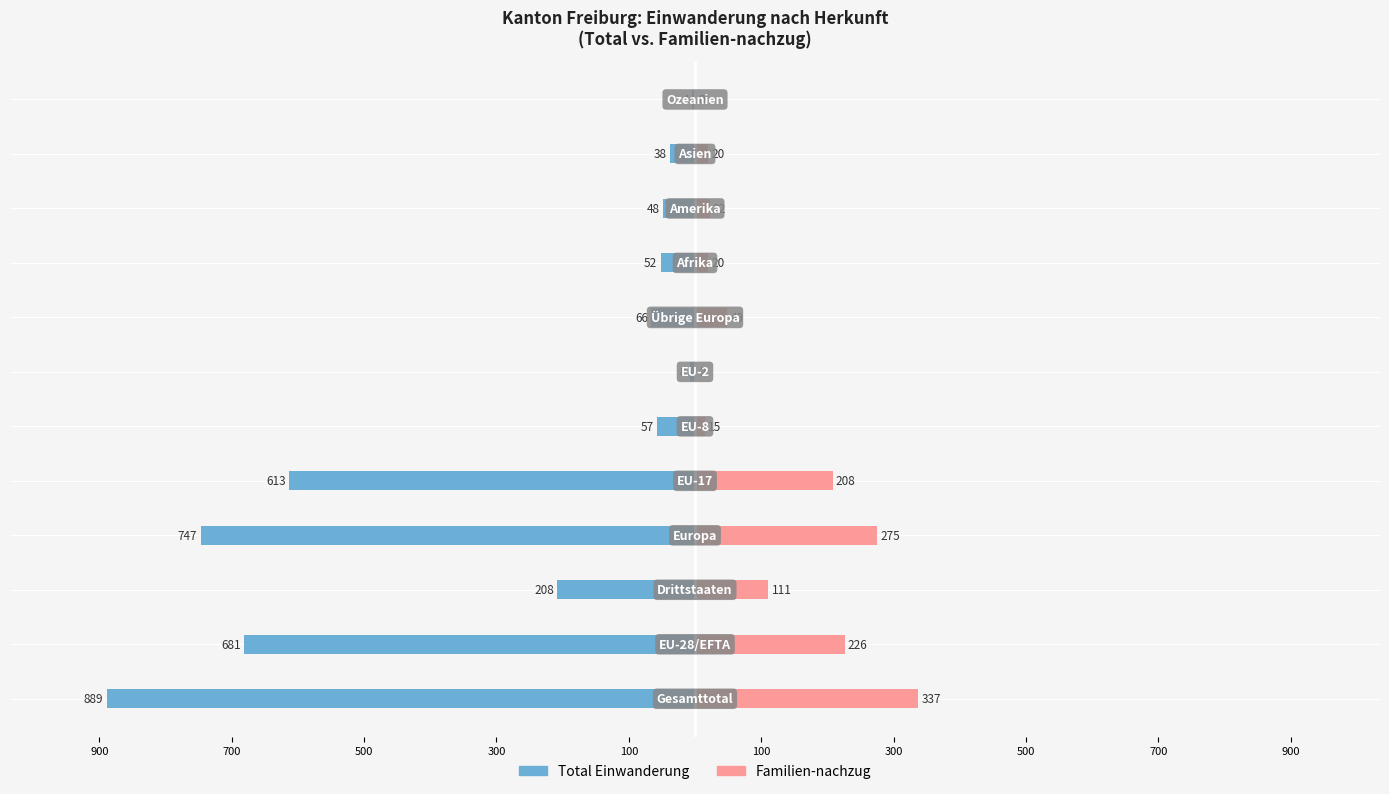

How many bars are there in total?

24